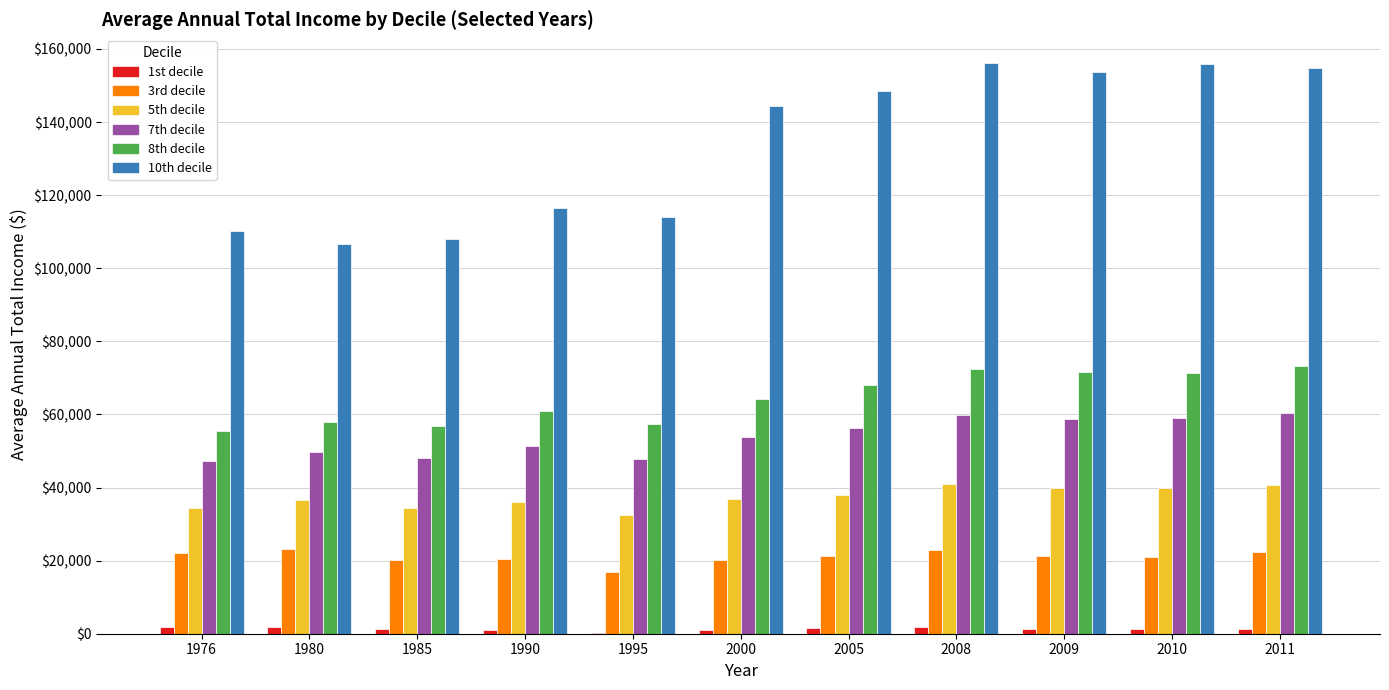

How many groups of bars are there?

11